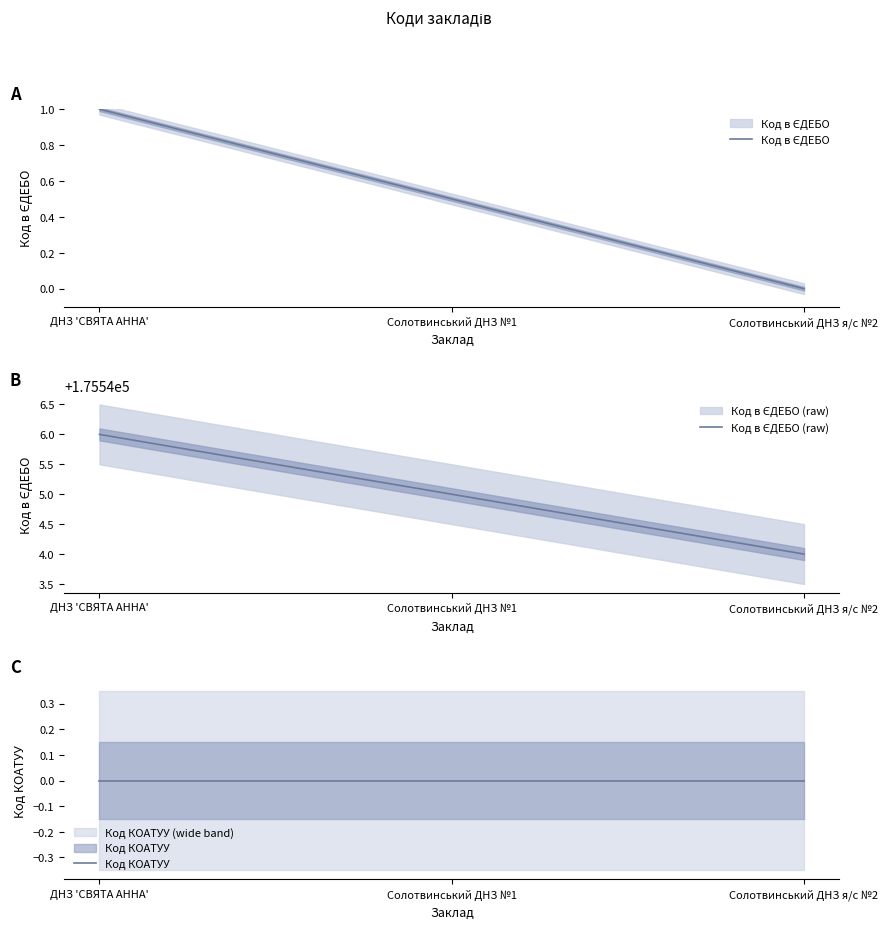

What are all the series names shown in the legend?

Код в ЄДЕБО, Код в ЄДЕБО (raw), Код КОАТУУ